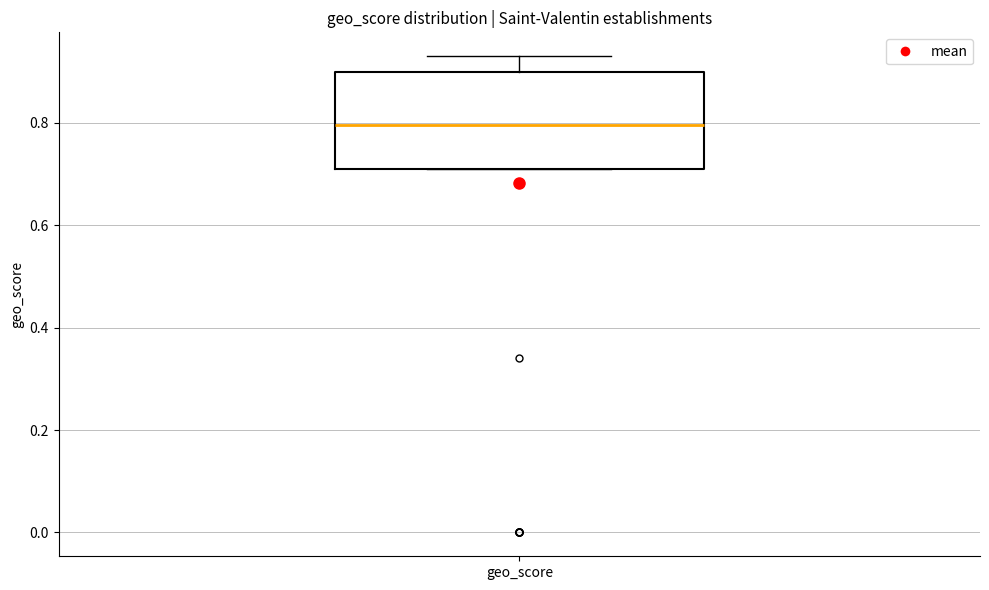

Transcribe this box plot: give where the median line is, the range the box spans, and where the two whiskers end, as read against the y-axis. The values are not printed on the chart, so give them approximately, as read against the axis.

median 0.80, box 0.72 to 0.90, whiskers 0.72 to 0.94